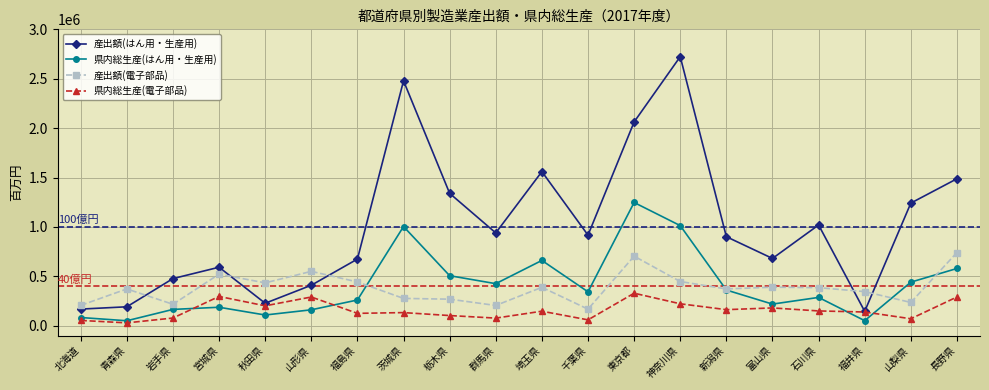

What are all the series names shown in the legend?

産出額(はん用・生産用), 県内総生産(はん用・生産用), 産出額(電子部品), 県内総生産(電子部品)